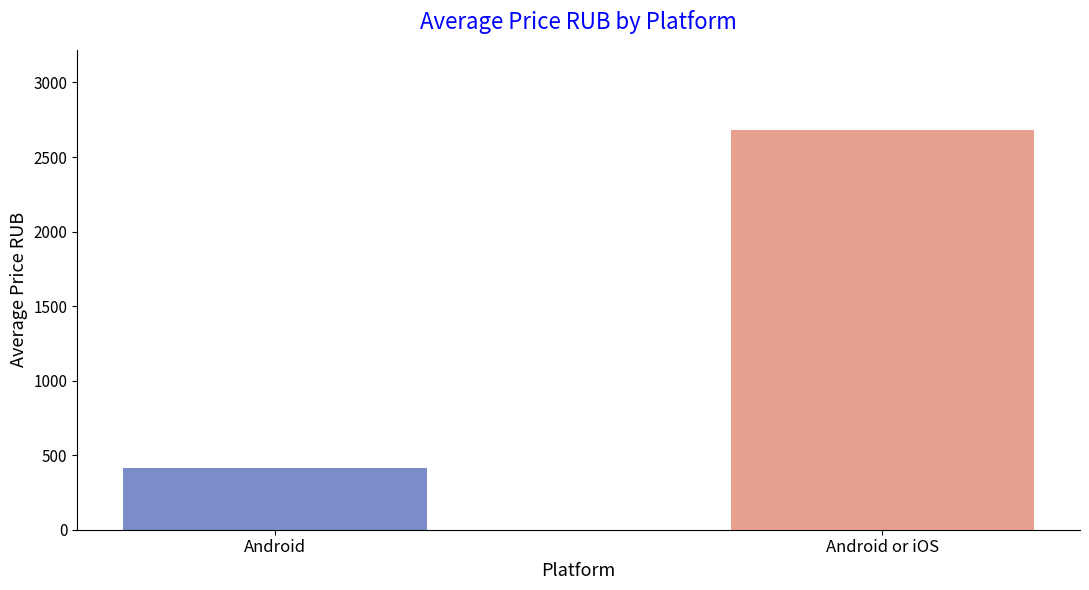

List the labels in order of value, largest first.

Android or iOS, Android